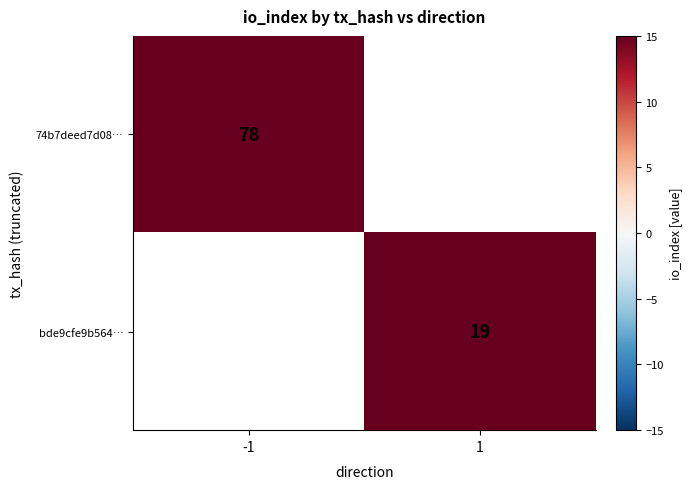

True or false: 74b7deed7d08… has a value of 111 at -1.

False